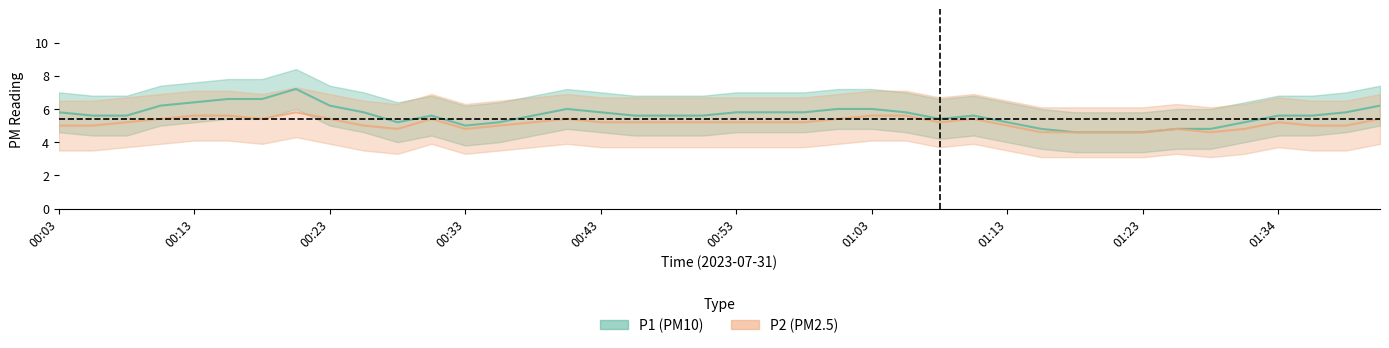

What is the average value of the P1 series?

6